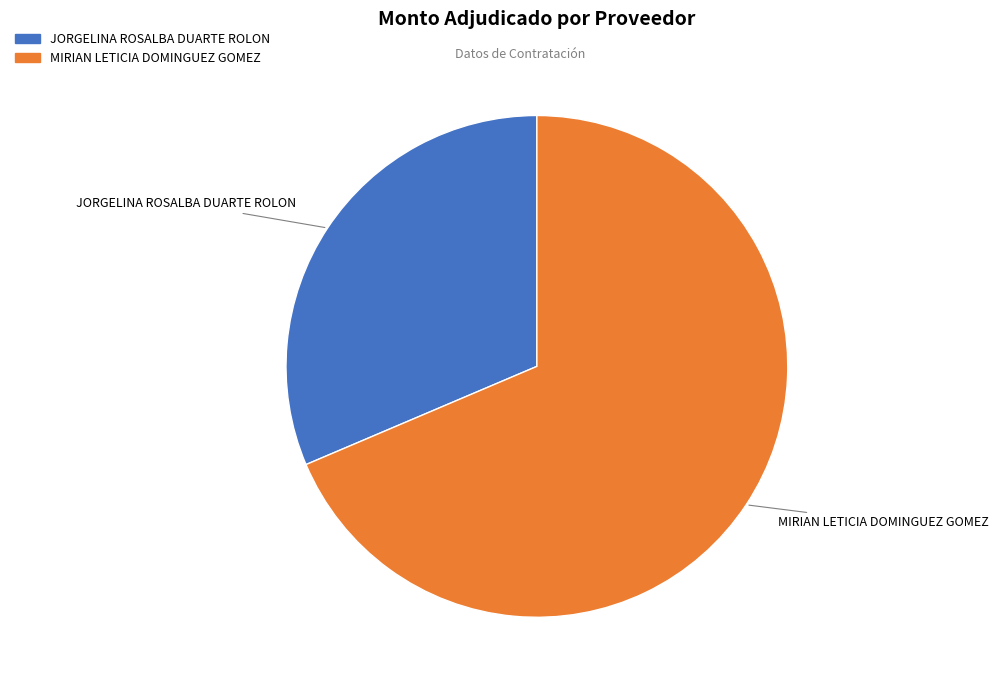

Is there a majority slice in this chart?

Yes